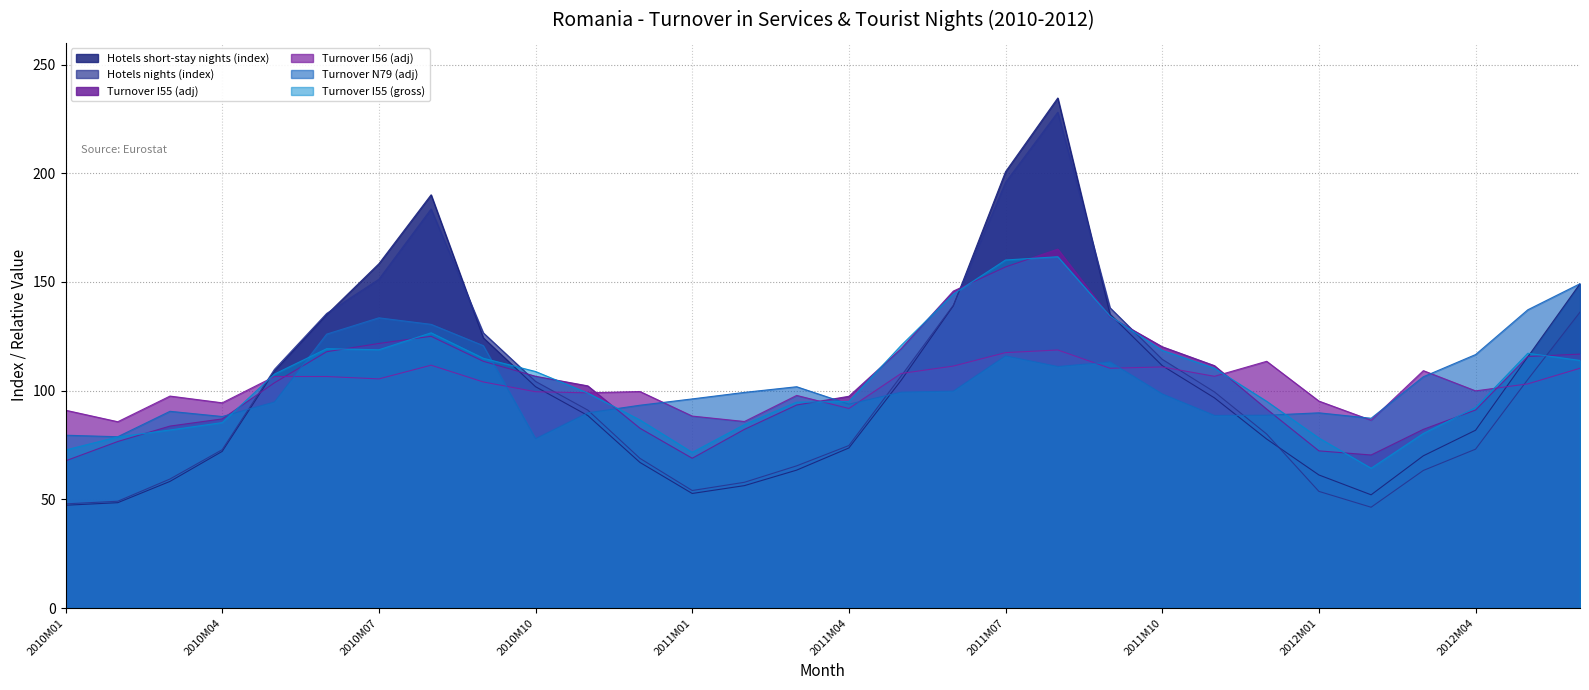

True or false: Turnover I56 (adj) has more than 0 points higher than both neighbors.

True